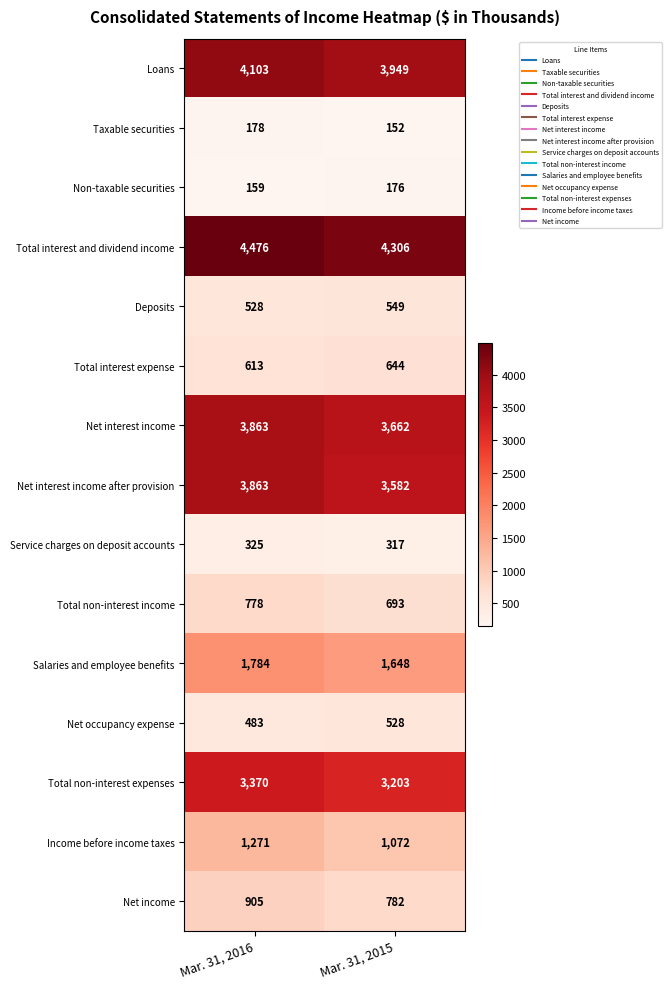

Rank the categories by Net interest income value from lowest to highest.

Mar. 31, 2015, Mar. 31, 2016